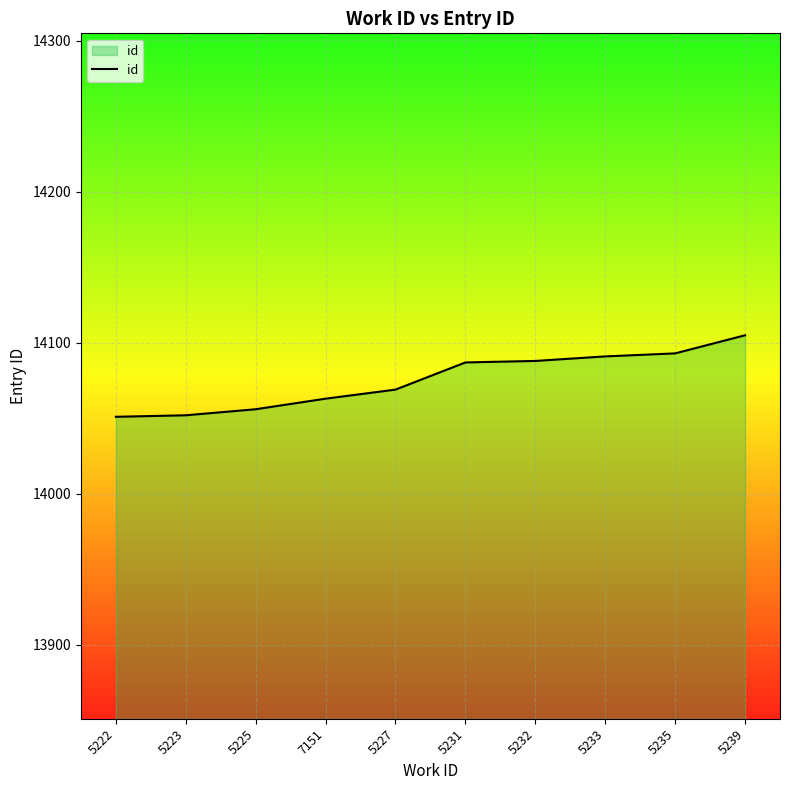

What is the ratio of the value at 5239 to the value at 5223?

1.0